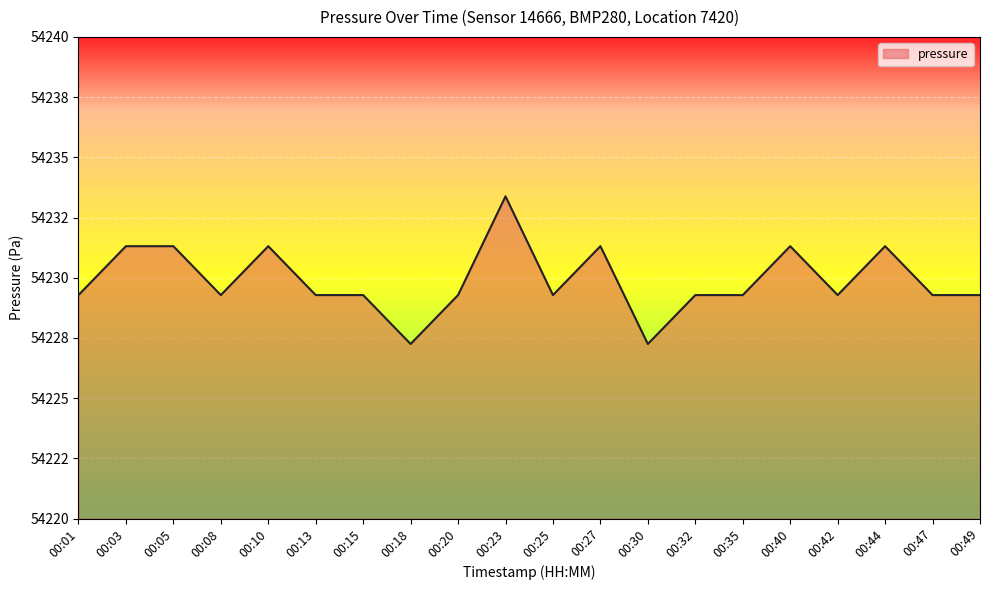

What is the difference between the second highest and second lowest values?

4.1